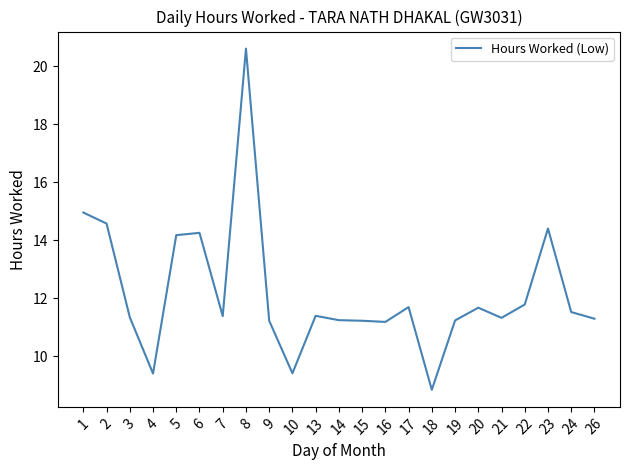

What is the difference between the values at 17 and 22?

0.1